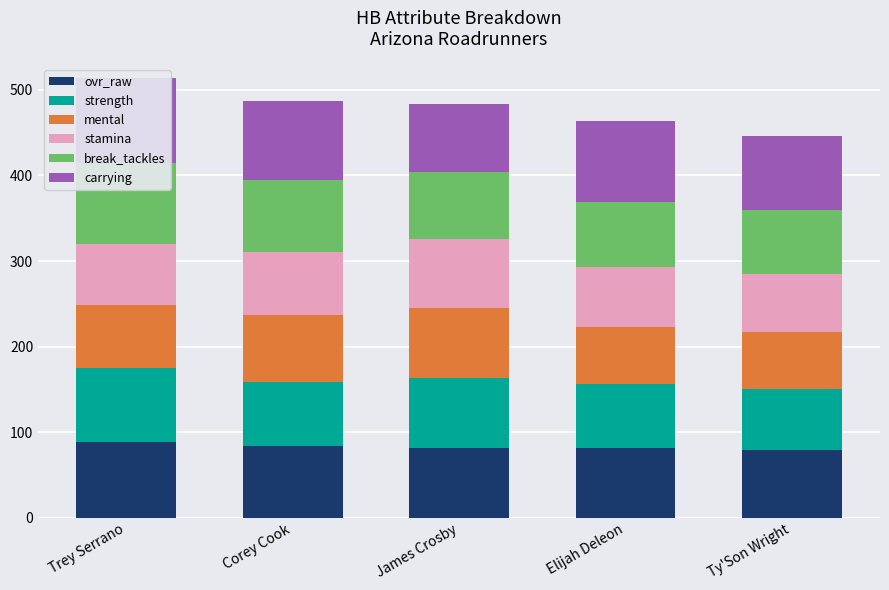

What are all the series names shown in the legend?

ovr_raw, strength, mental, stamina, break_tackles, carrying